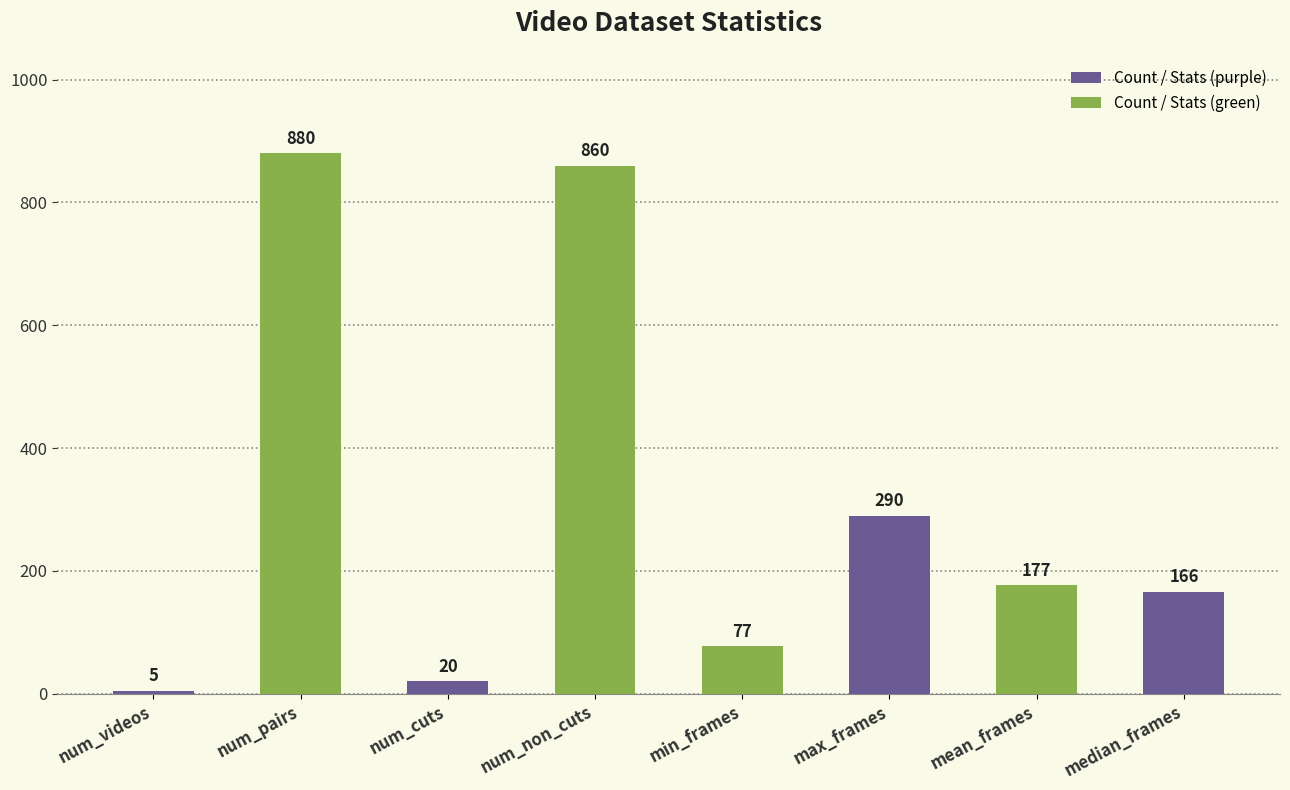

Reading left to right, list all the values displayed in this chart.

5	880	20	860	77	290	177	166